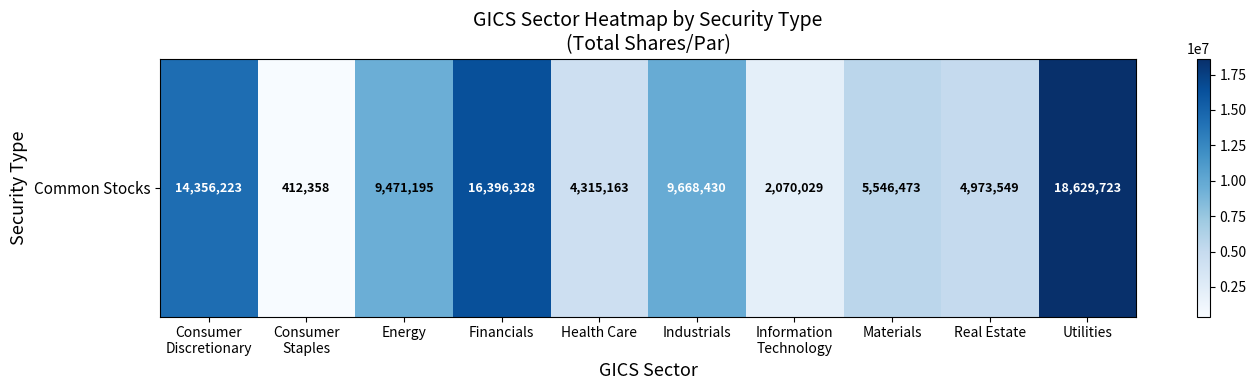

The chart shows a value of 2900533 at Health Care. True or false?

False